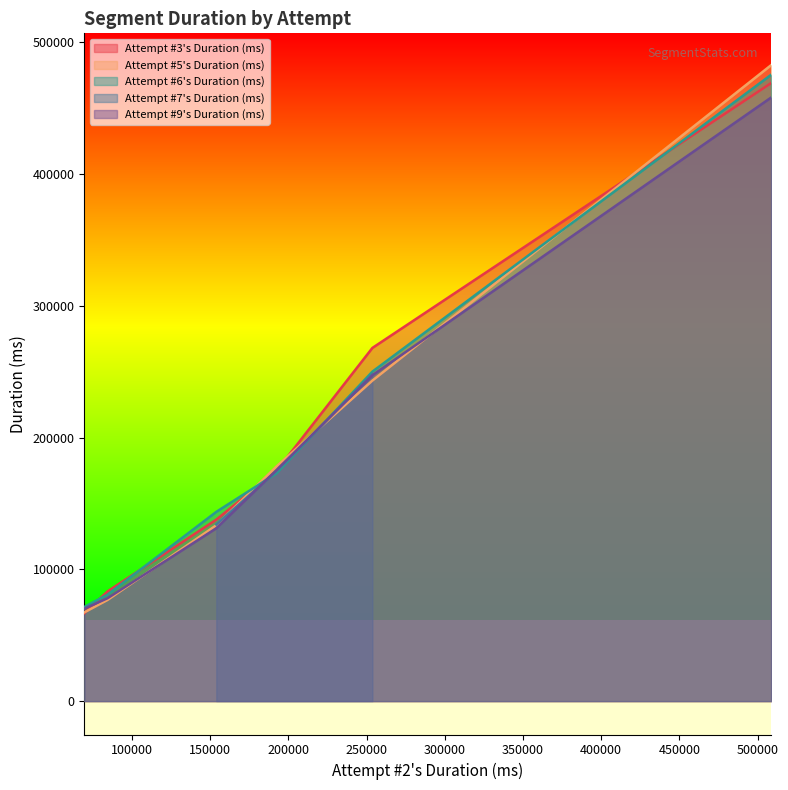

What is the difference between the second highest and minimum values?

184157